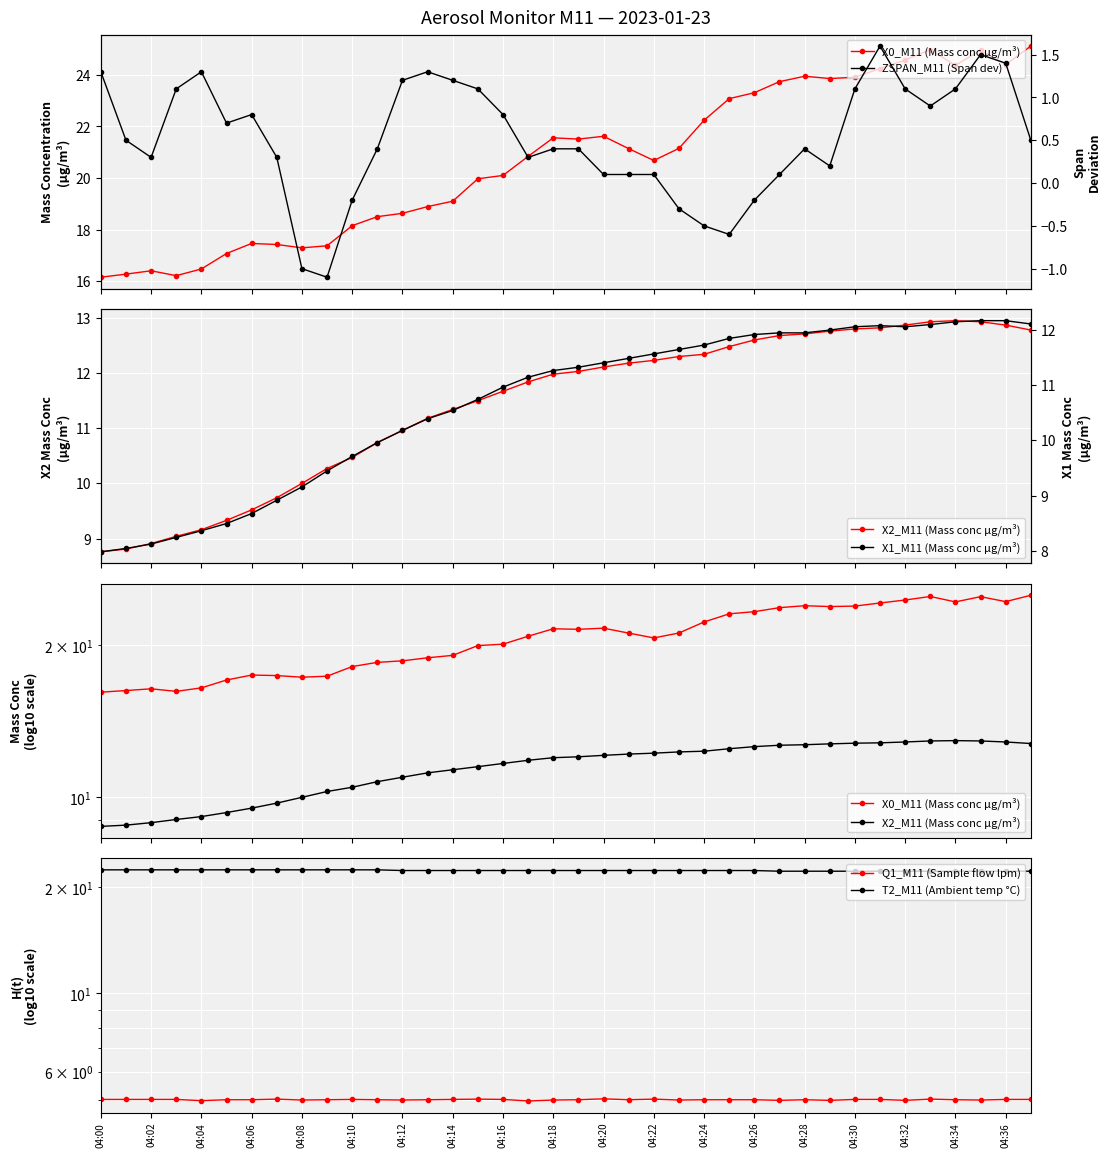

Read the Q1_M11 (Sample flow lpm) value at 04:14.

5.0